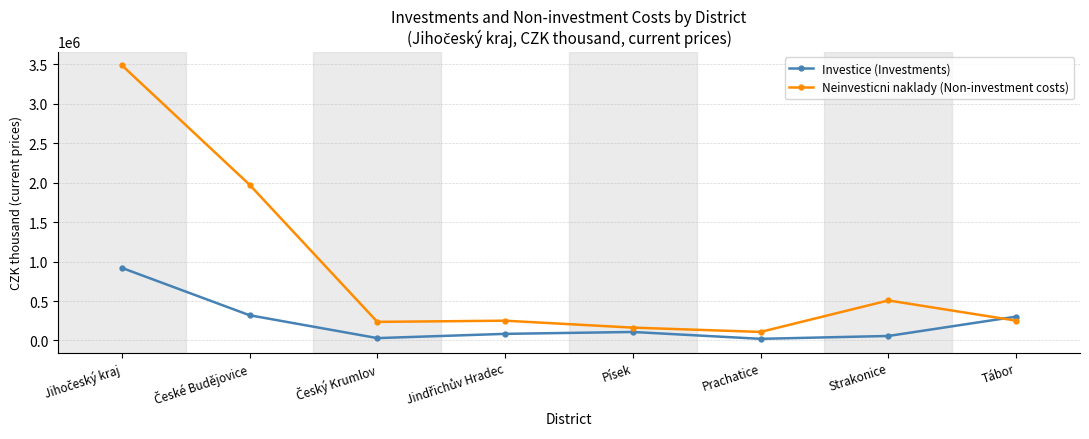

In Investice (Investments), how many points are lower than both neighbors (excluding endpoints)?

2